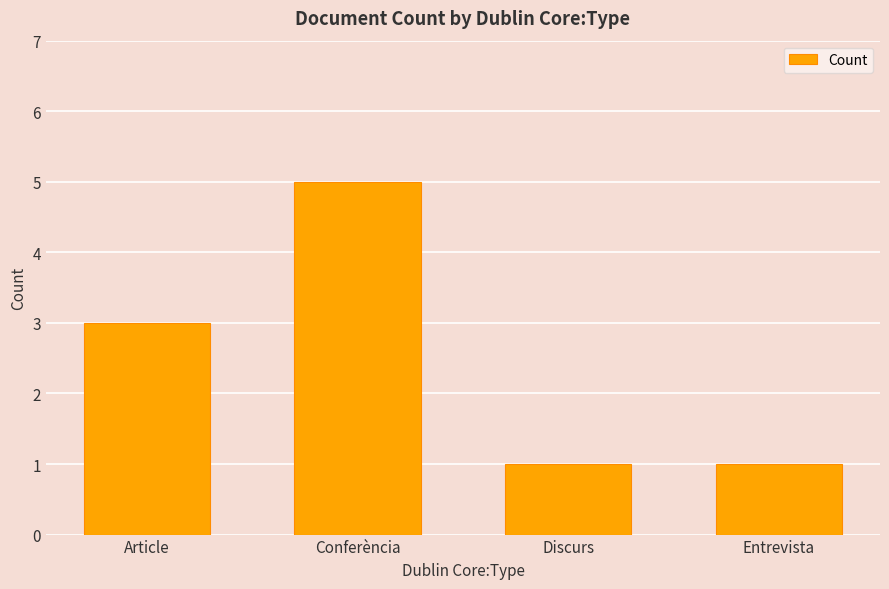

What is the ratio of the value at Conferència to the value at Article?

1.7